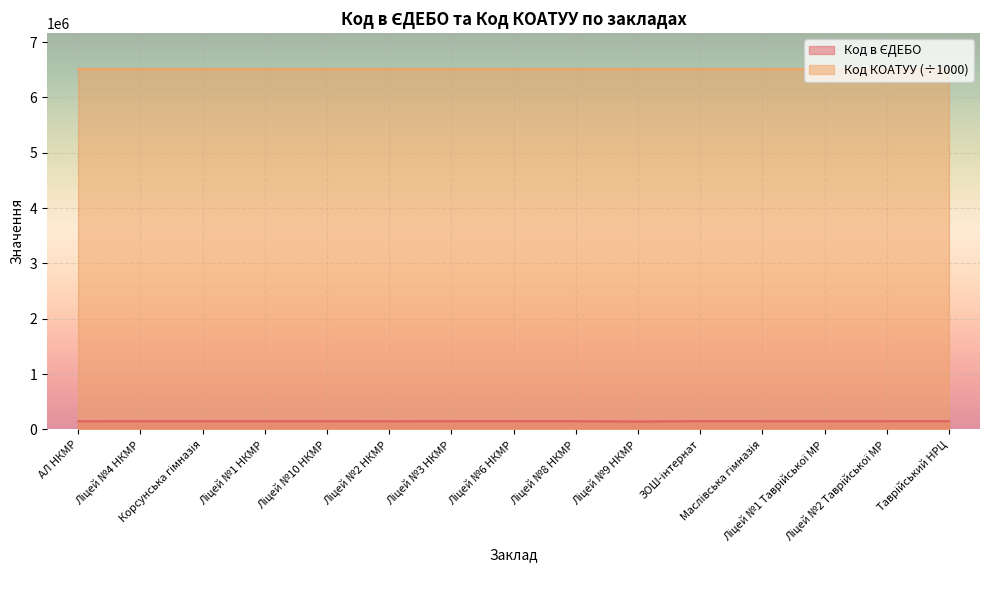

What is the minimum value shown in the chart?

142418.0